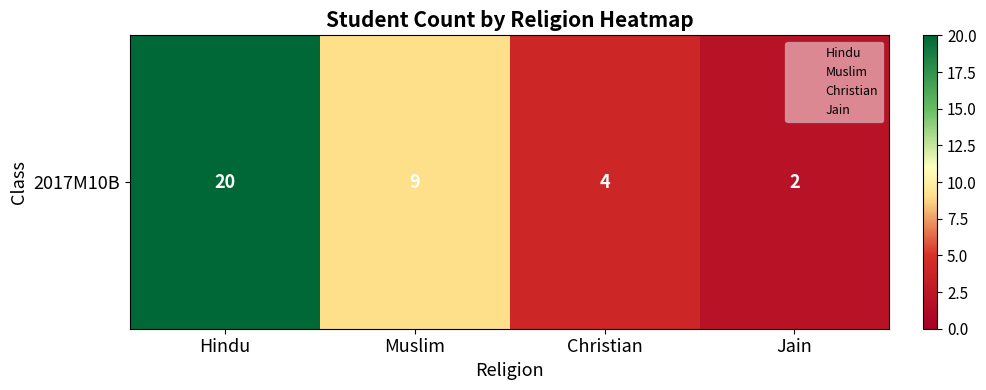

The value at Jain is 1. True or false?

False